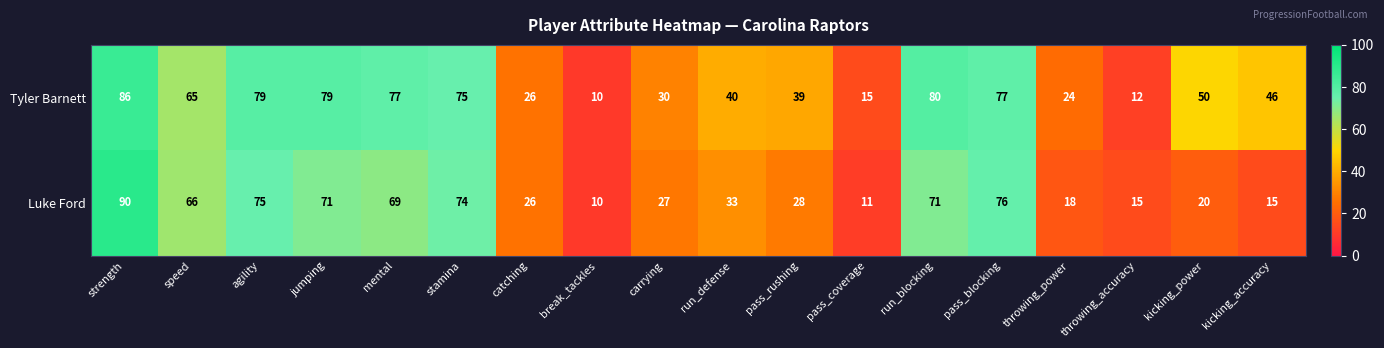

True or false: Tyler Barnett has a value of 128 at run_blocking.

False